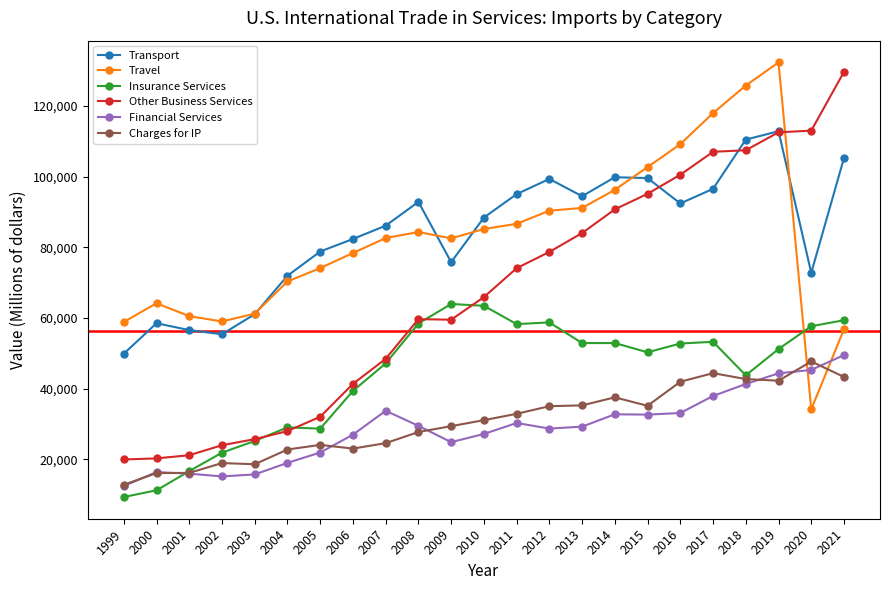

What are all the series names shown in the legend?

Transport, Travel, Insurance Services, Other Business Services, Financial Services, Charges for IP